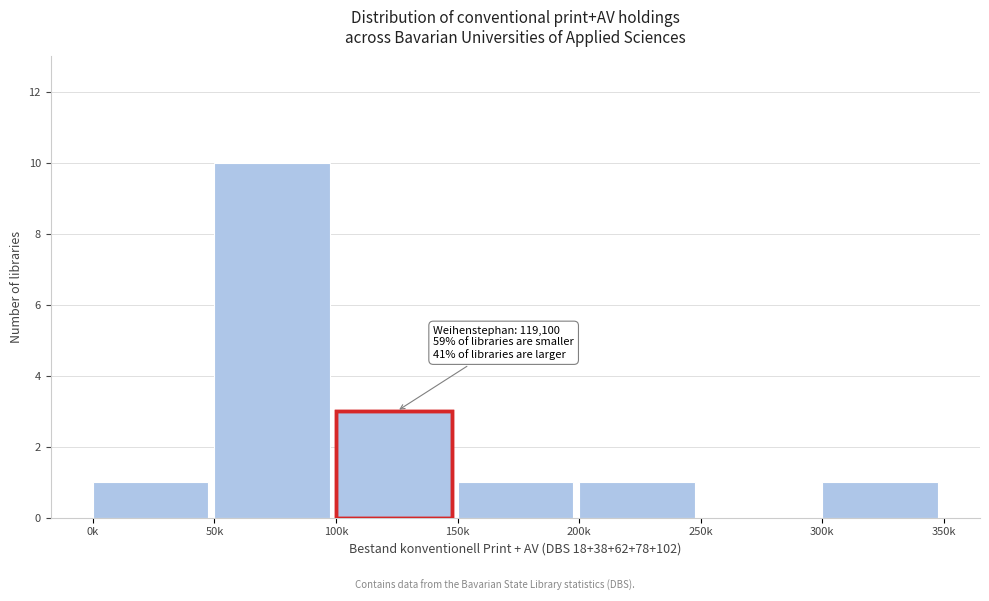

Reading left to right, extract all data points from this chart.

0k=1	50k=10	100k=3	150k=1	200k=1	250k=0	300k=1